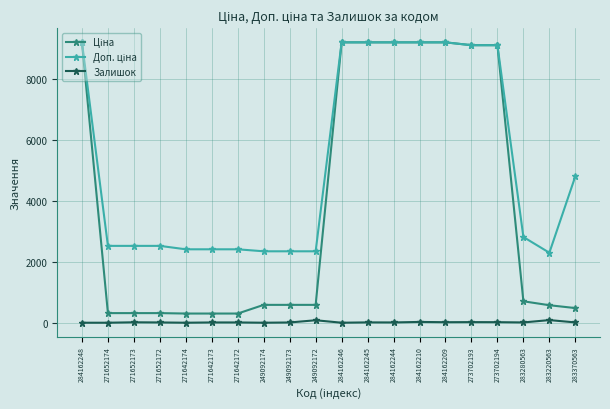

What is the maximum value shown in the chart?

9185.1